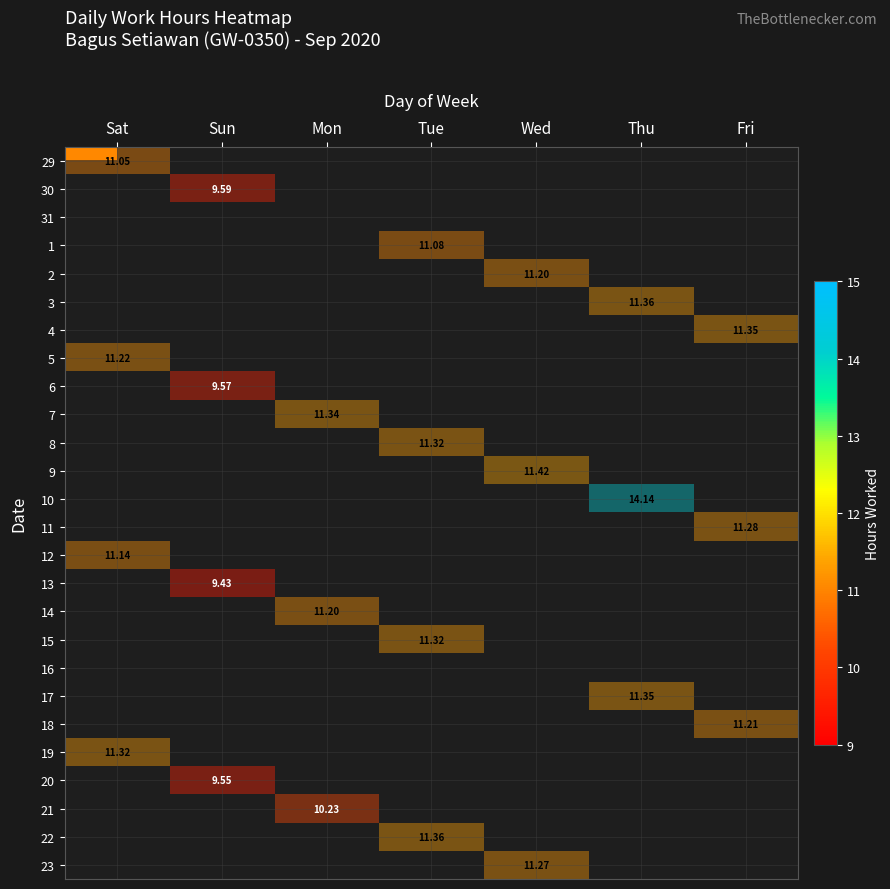

What is the maximum value for 5?

11.2